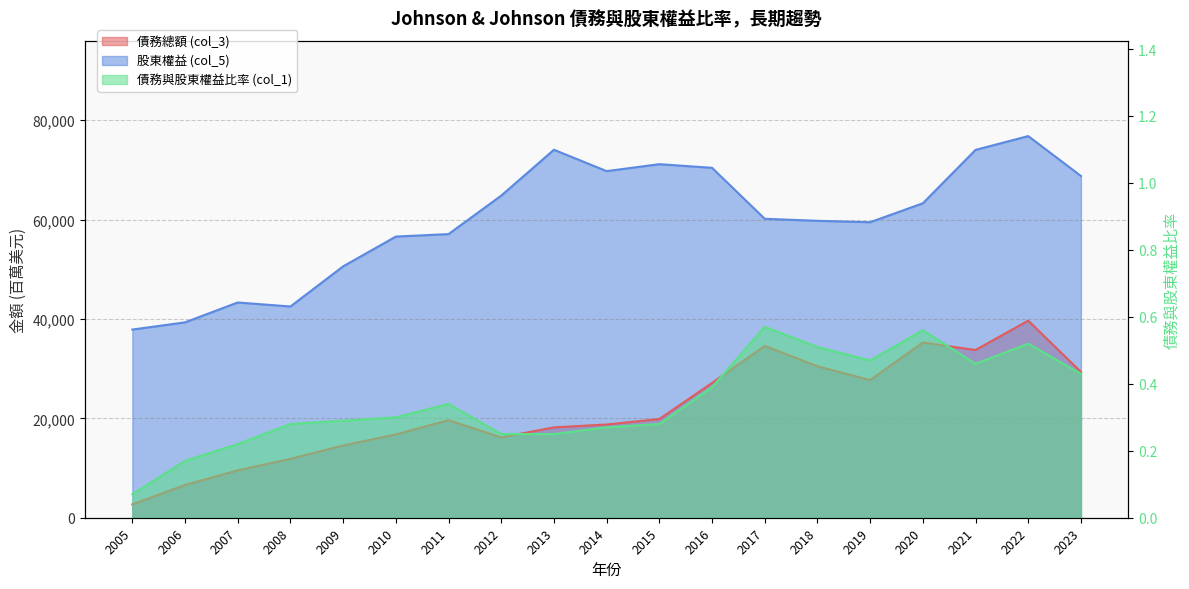

At which label is 股東權益 (col_5) closest to 57337?

2011